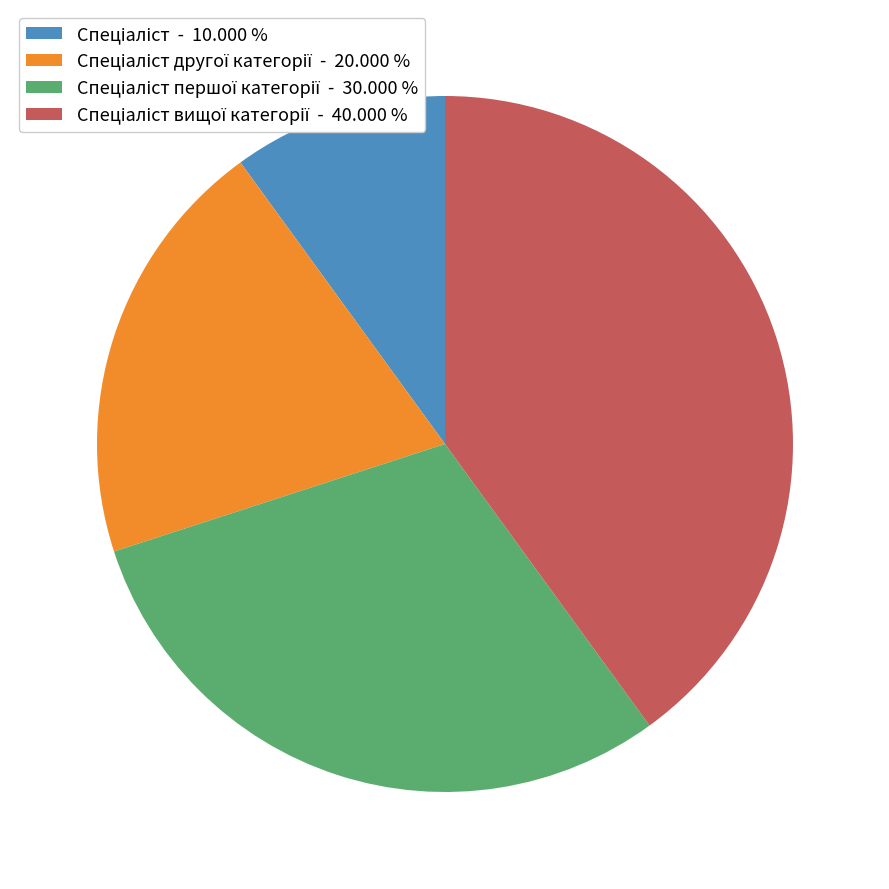

Is there any slice that represents more than half of the pie?

No